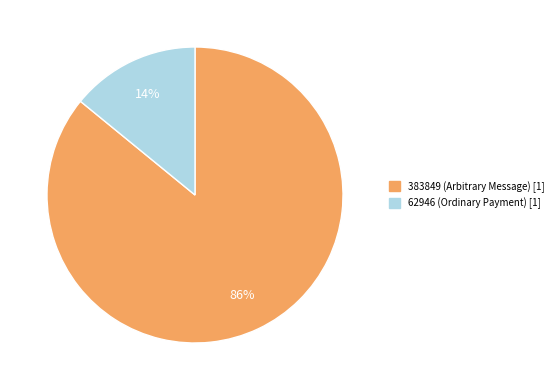

Which category has the smallest portion of the pie?

62946